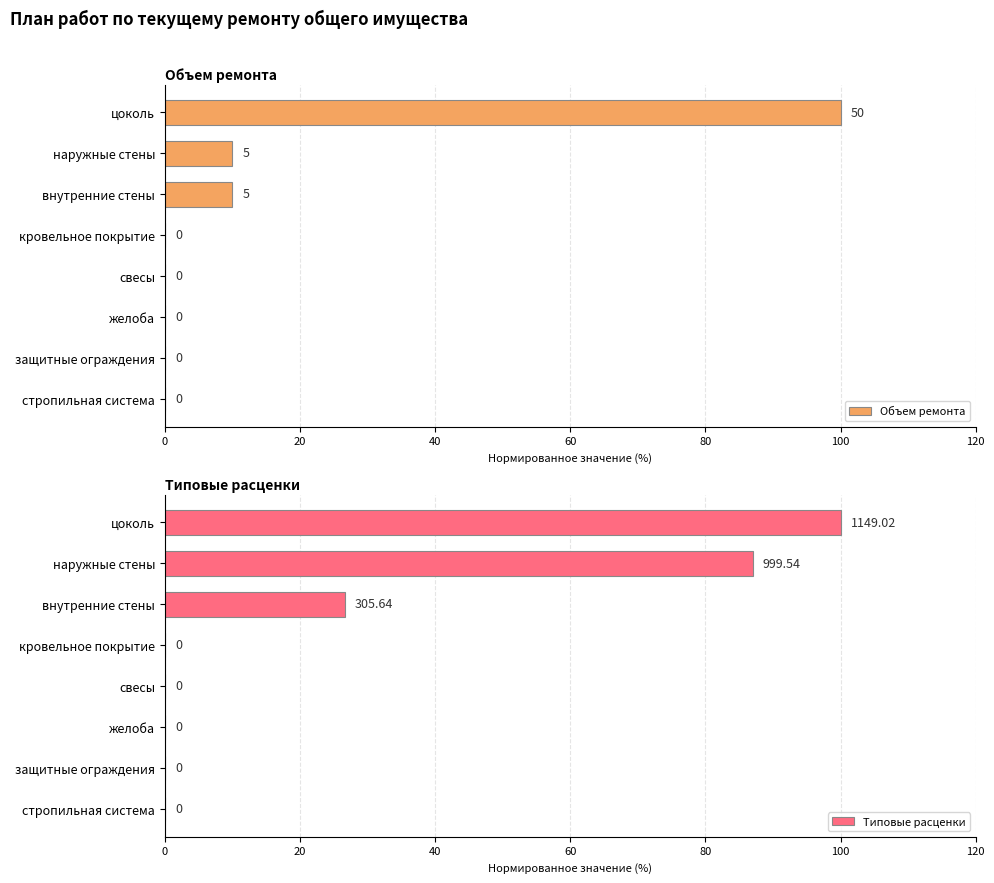

Are the bars horizontal?

Yes